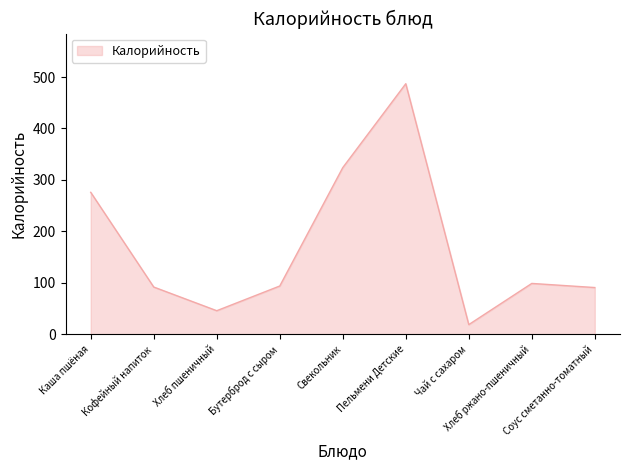

What is the maximum value shown in the chart?

487